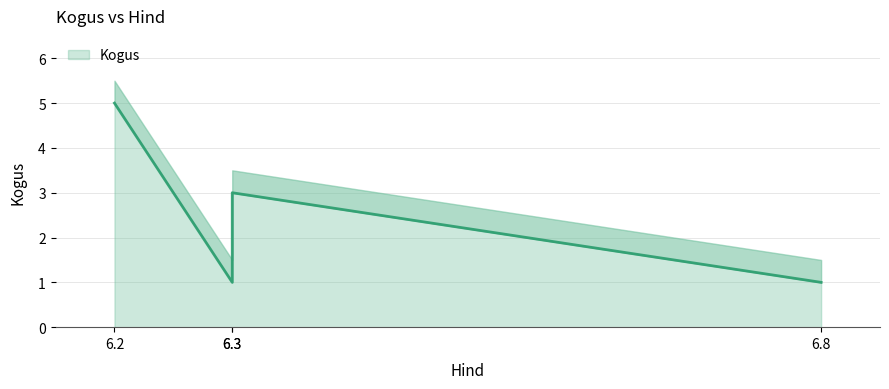

How many points are higher than both their immediate neighbors (excluding endpoints)?

1